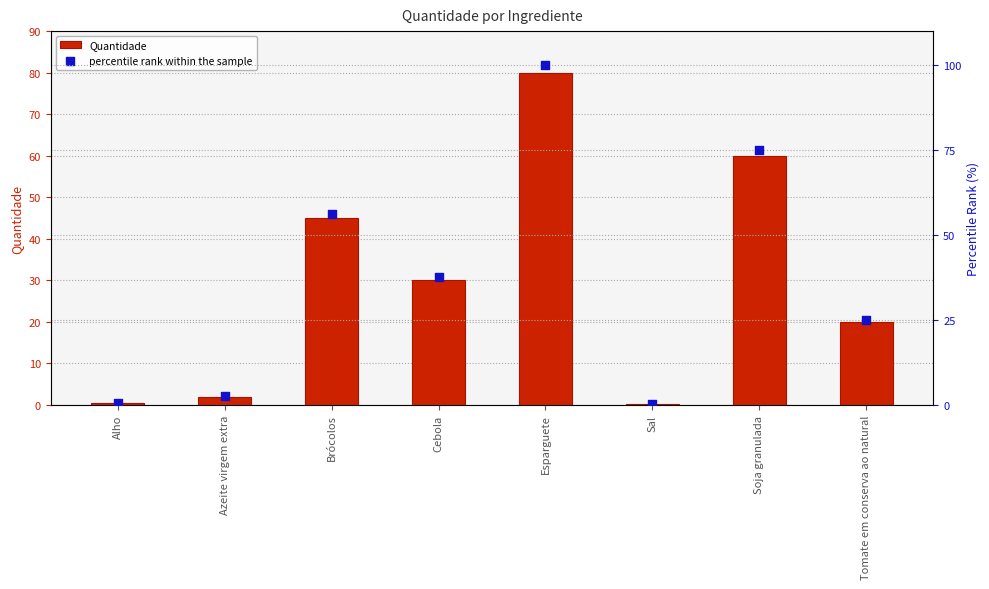

Which series reaches the maximum Y coordinate?

percentile rank within the sample